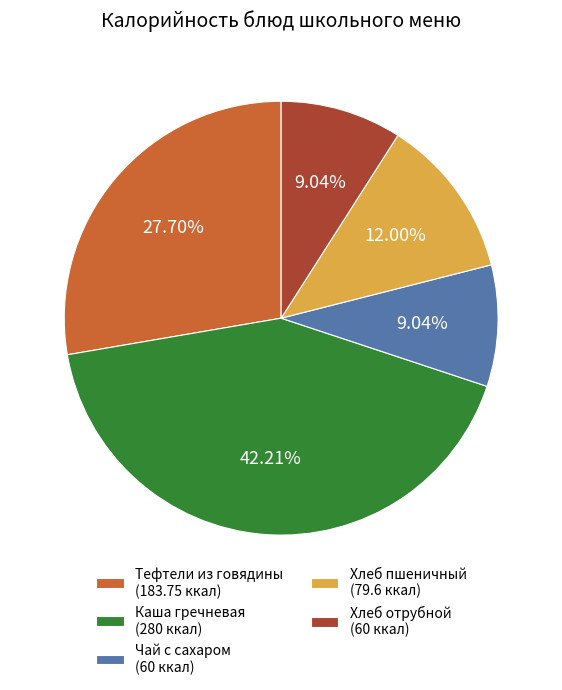

Count the number of slices in the pie.

5